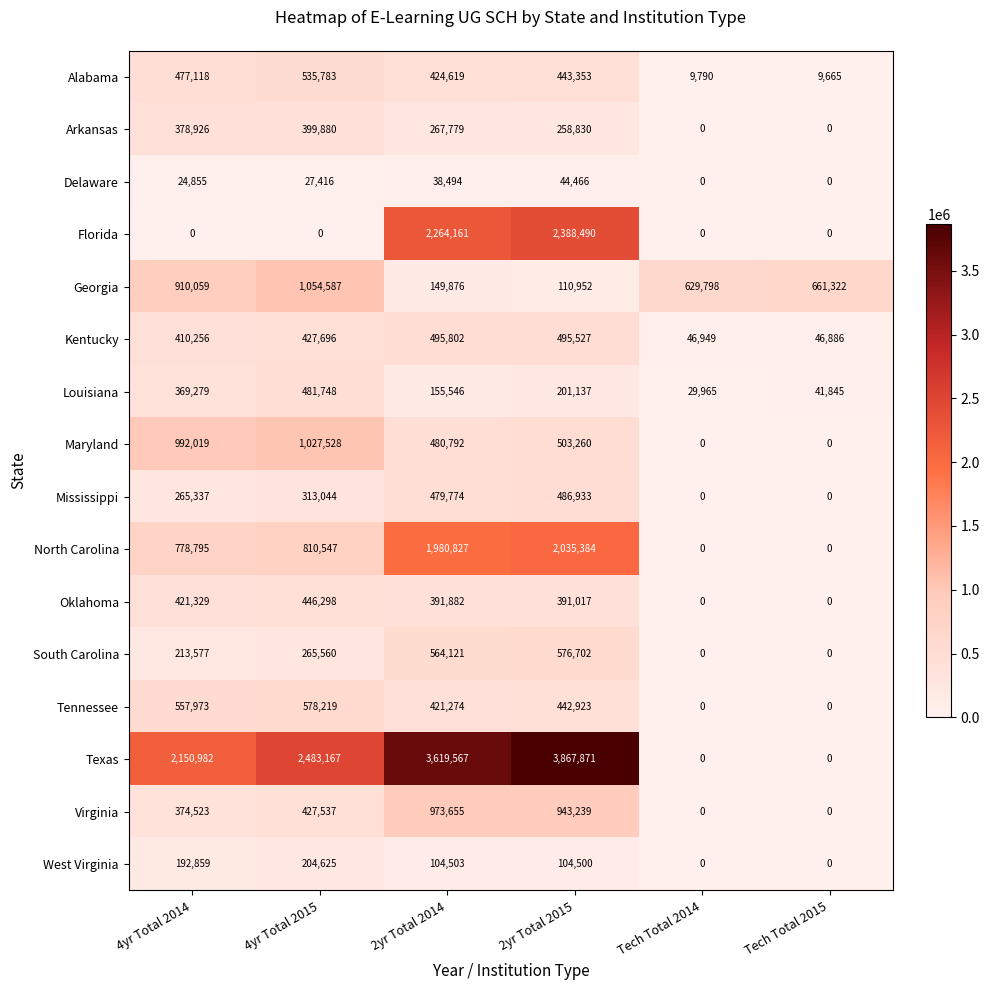

True or false: Arkansas has a value of 378926 at 4yr Total 2014.

True